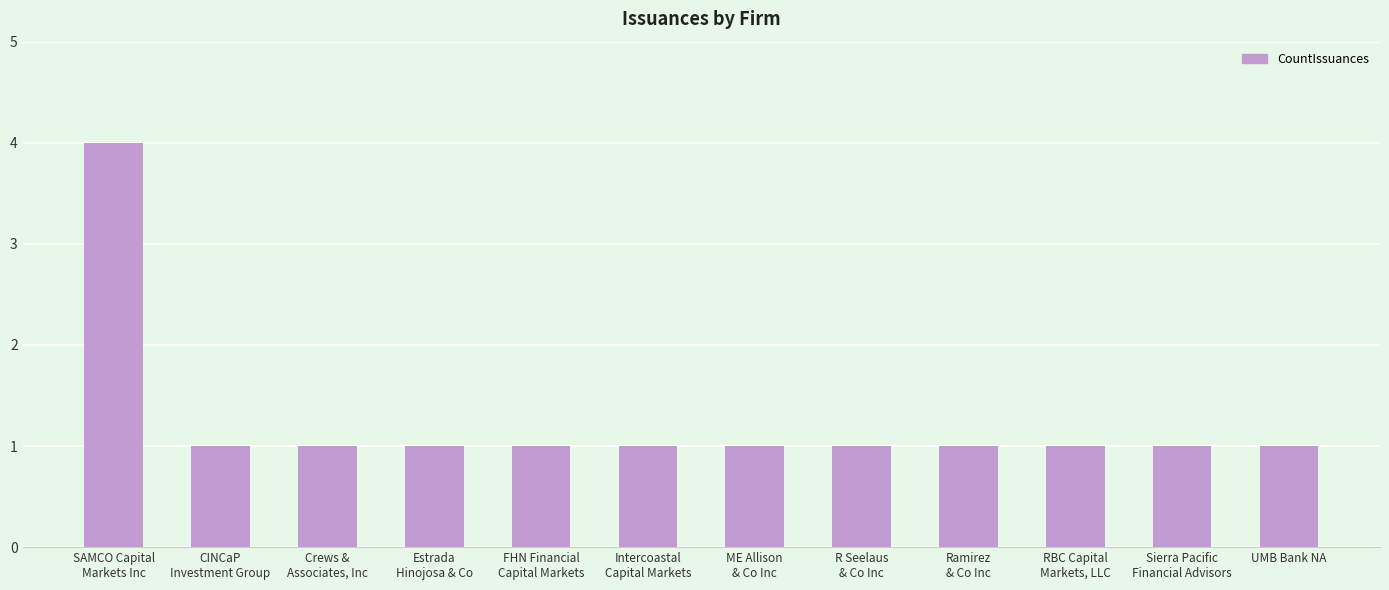

What is the maximum value shown in the chart?

4